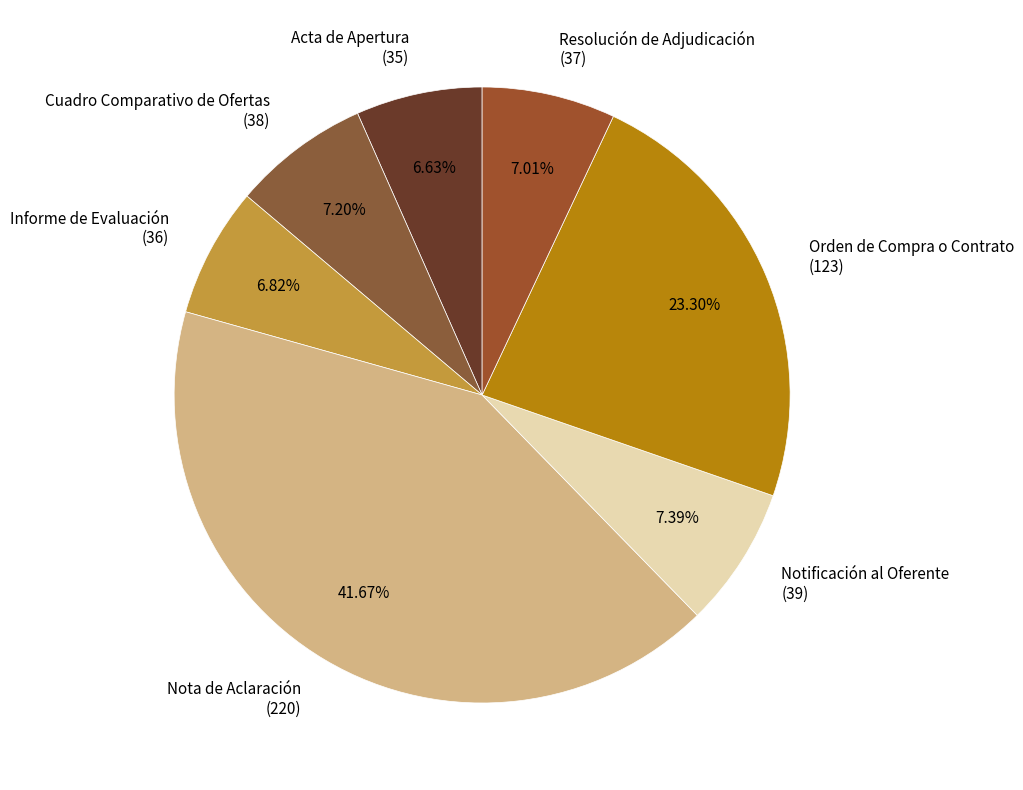

Is there any slice that represents more than half of the pie?

No